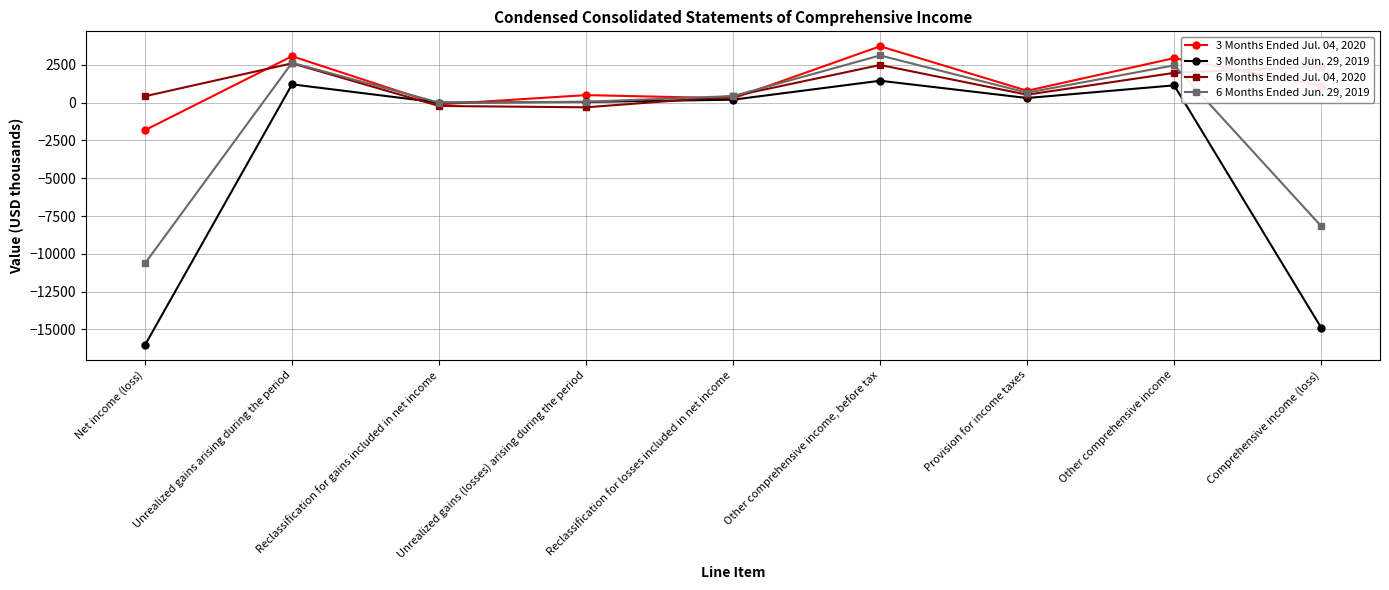

Is it true that 6 Months Ended Jul. 04, 2020 equals 523 at Provision for income taxes?

True